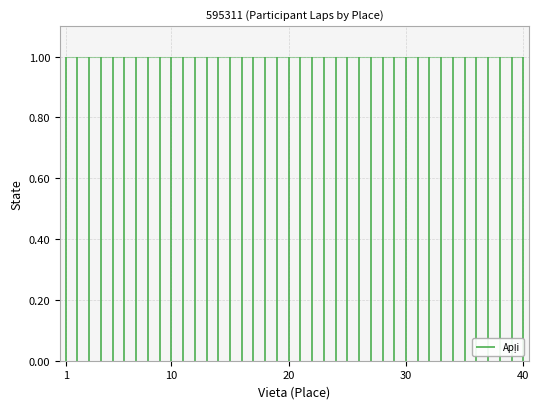

Which label corresponds to the largest value in the chart?

10